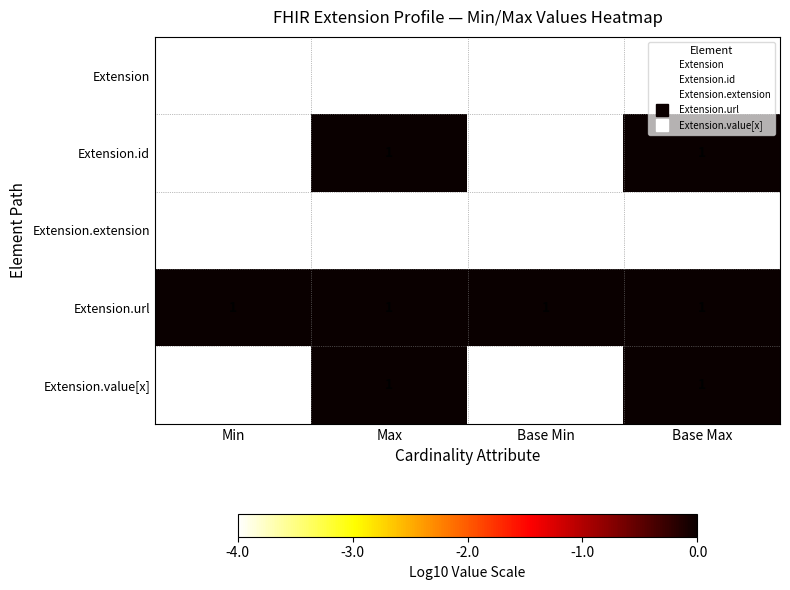

Which series has the largest total across all categories?

Extension.url